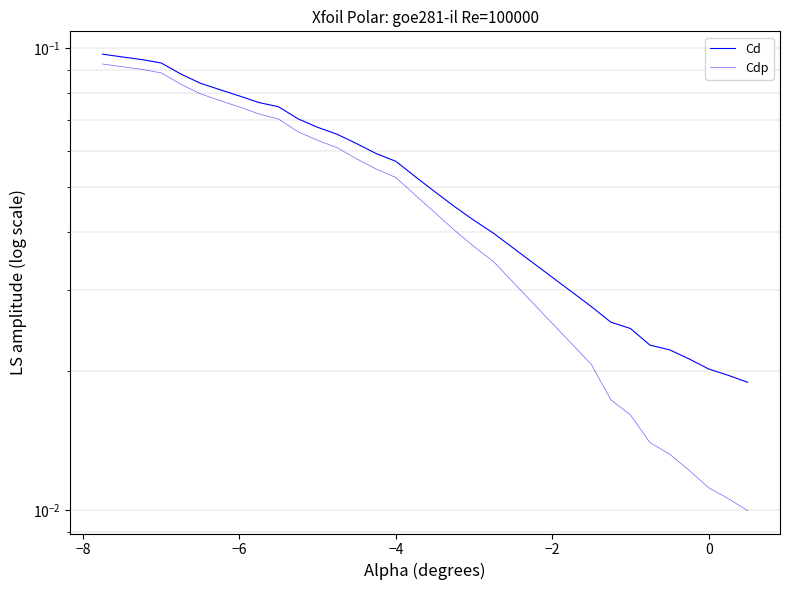

True or false: Cd and Cdp intersect in this chart.

False